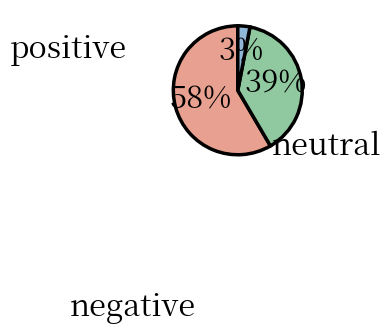

Is there a majority slice in this chart?

Yes